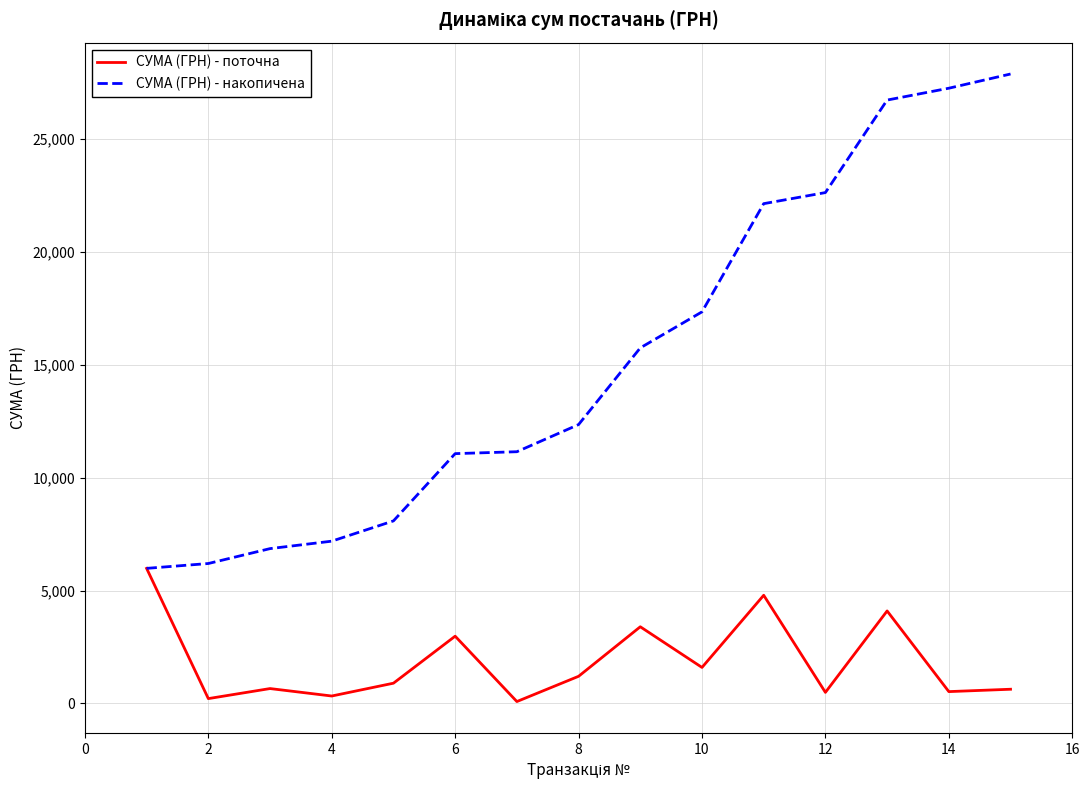

List the series in order of their overall mean, lowest first.

СУМА (ГРН) - поточна, СУМА (ГРН) - накопичена